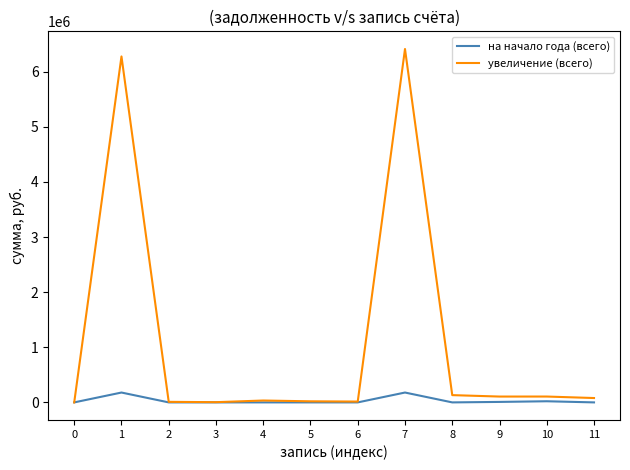

Which series has the largest total across all categories?

увеличение (всего)